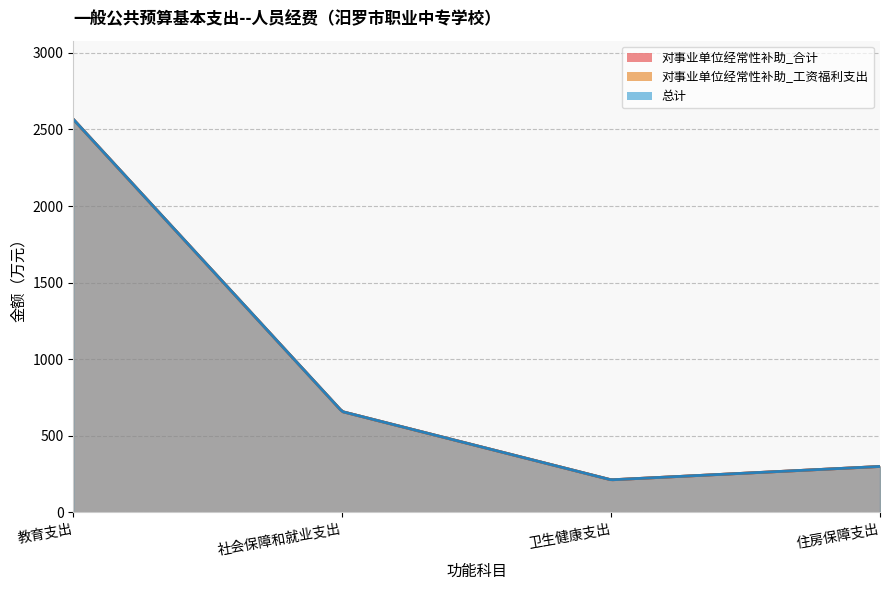

Which series has the largest total across all categories?

对事业单位经常性补助_合计